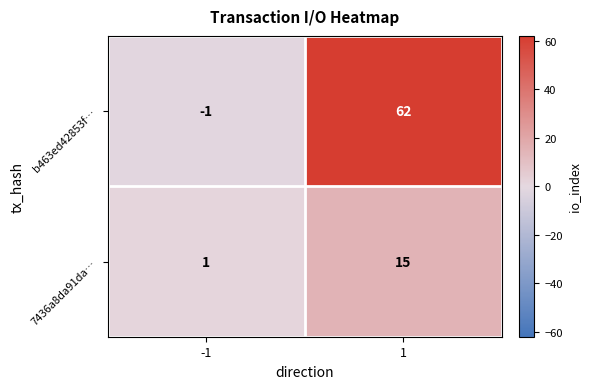

What is the sum of all 7436a8da91da… values?

16